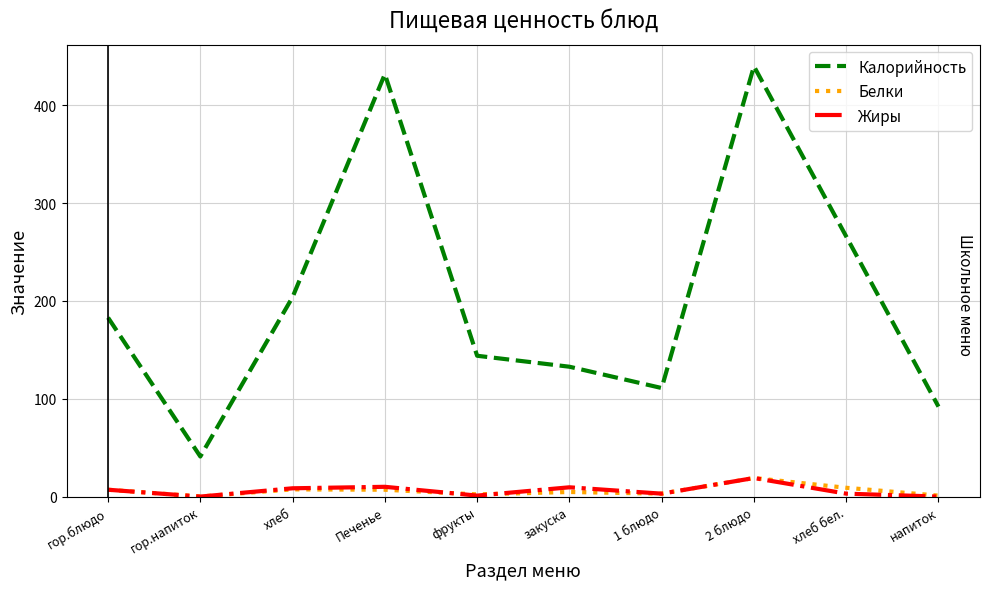

Which series has the widest spread of values?

Калорийность